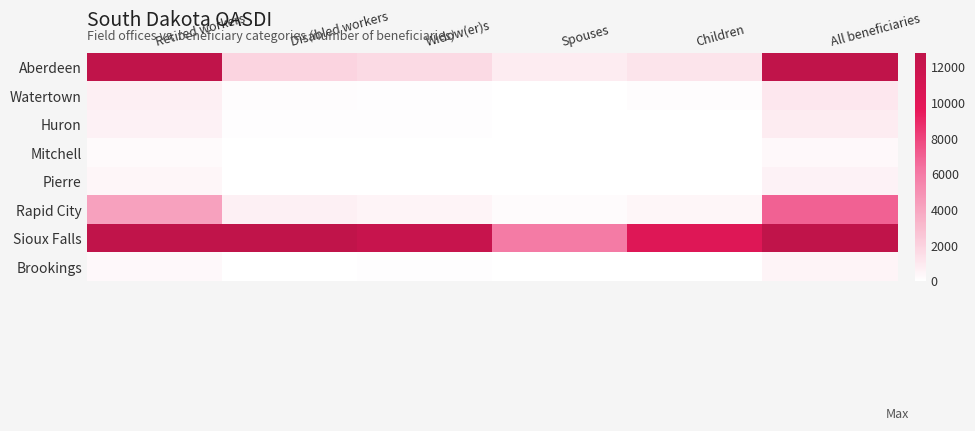

Reading left to right, what are all the values shown in this chart?

Aberdeen: Retired workers=14260	Disabled workers=1900	Widow(er)s=1670	Spouses=870	Children=1220	All beneficiaries=22006
Watertown: Retired workers=730	Disabled workers=110	Widow(er)s=65	Spouses=30	Children=120	All beneficiaries=1051
Huron: Retired workers=600	Disabled workers=70	Widow(er)s=65	Spouses=20	Children=30	All beneficiaries=852
Mitchell: Retired workers=215	Disabled workers=30	Widow(er)s=35	Spouses=10	Children=20	All beneficiaries=315
Pierre: Retired workers=400	Disabled workers=45	Widow(er)s=40	Spouses=25	Children=10	All beneficiaries=590
Rapid City: Retired workers=4205	Disabled workers=660	Widow(er)s=455	Spouses=155	Children=405	All beneficiaries=6946
Sioux Falls: Retired workers=120981	Disabled workers=19212	Widow(er)s=12154	Spouses=5946	Children=10333	All beneficiaries=198746
Brookings: Retired workers=325	Disabled workers=35	Widow(er)s=55	Spouses=35	Children=5	All beneficiaries=469